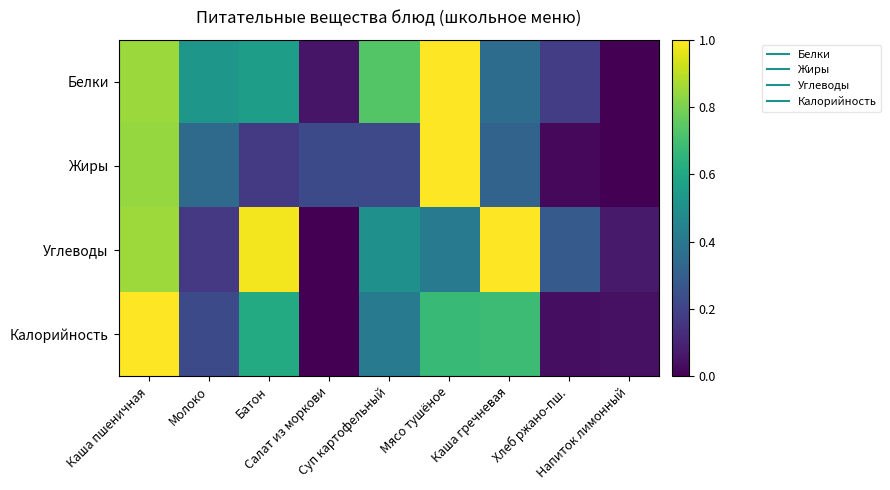

Rank the series at Мясо тушёное from highest to lowest value.

Белки, Жиры, Калорийность, Углеводы